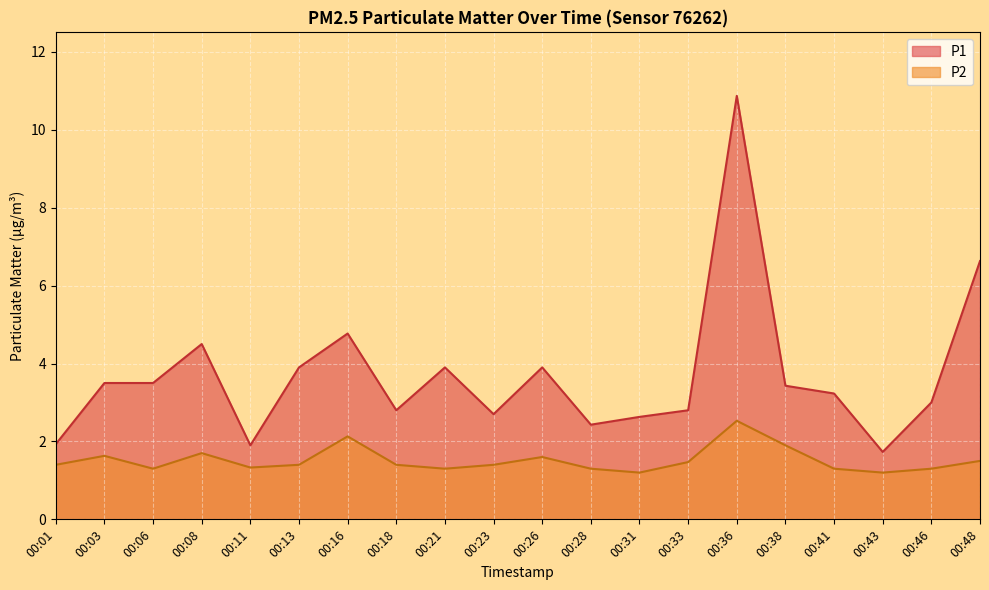

How many lines are shown in the chart?

2